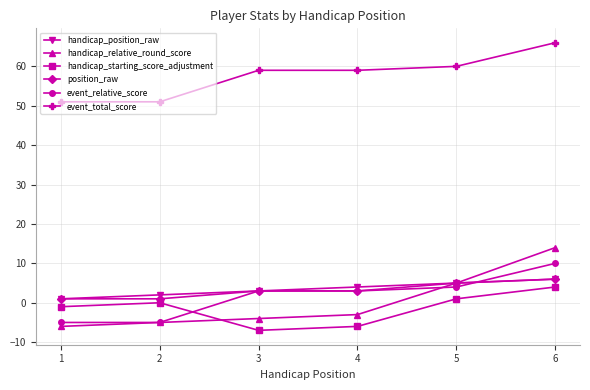

How many lines are shown in the chart?

6